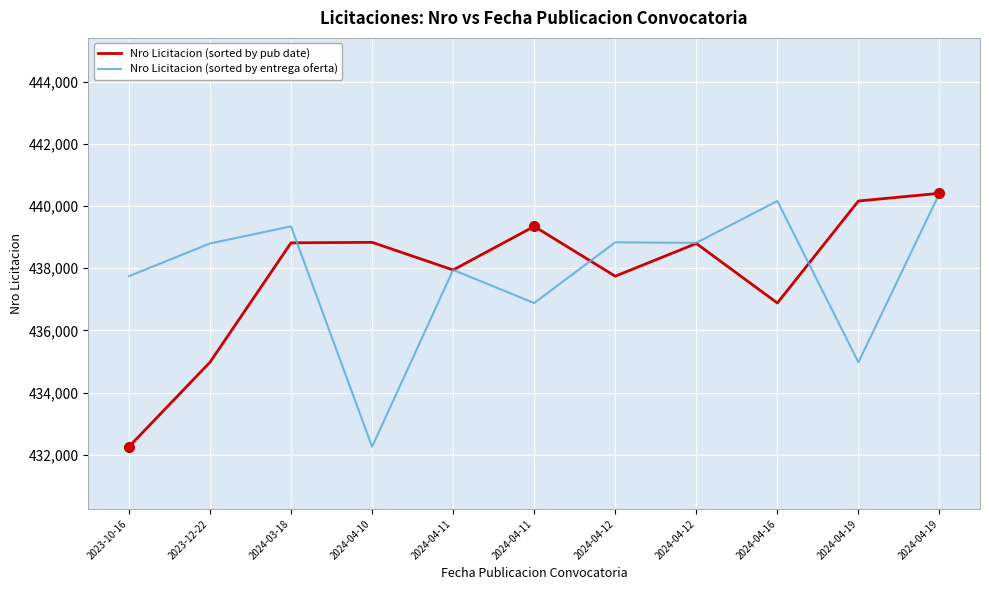

Does the chart have visible grid lines?

Yes